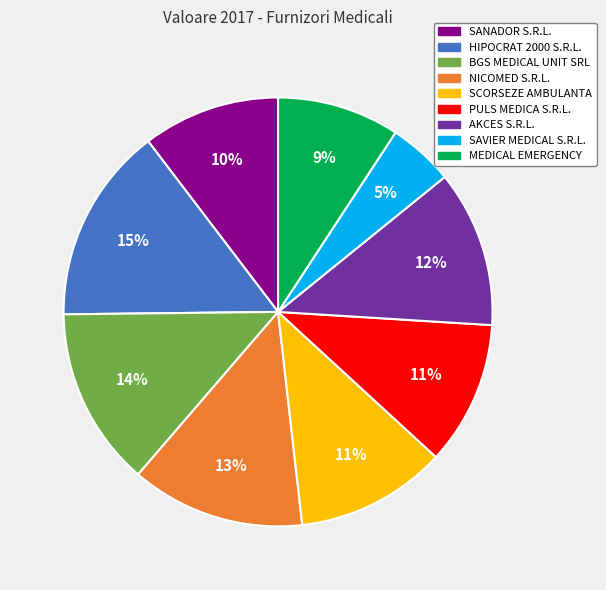

What percentage is the PULS MEDICA S.R.L. slice, to the nearest percent?

11%